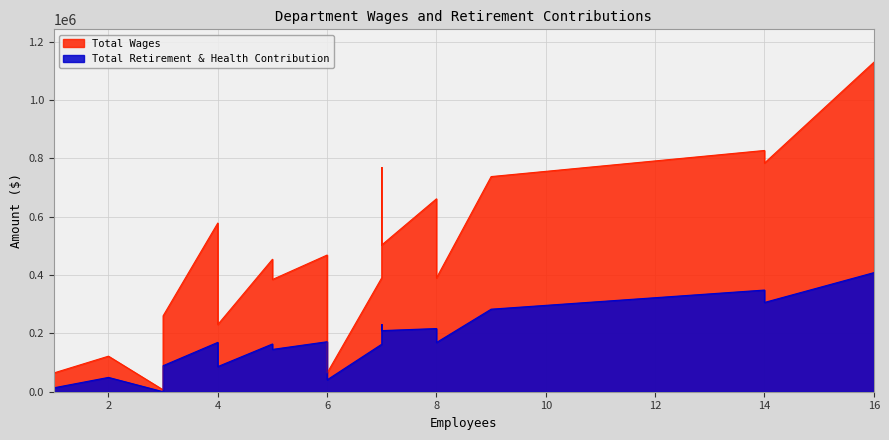

True or false: Total Retirement & Health Contribution and Total Wages cross at least once.

False